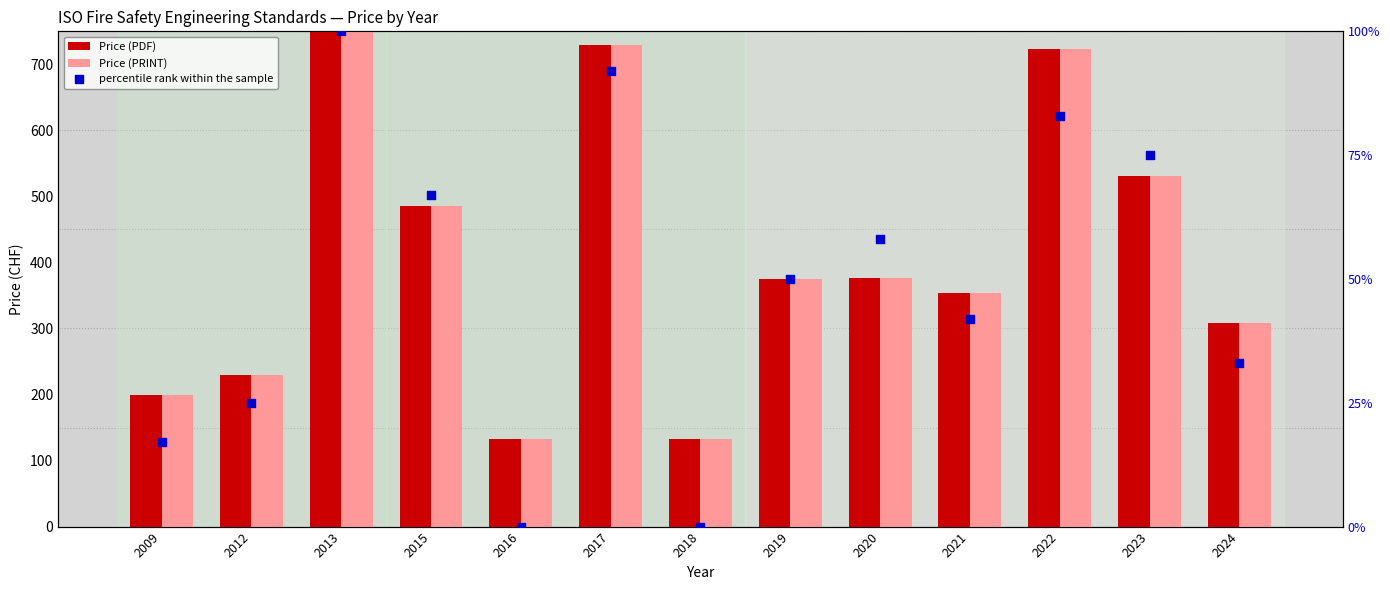

At which category is the sum across all series the highest?

2013